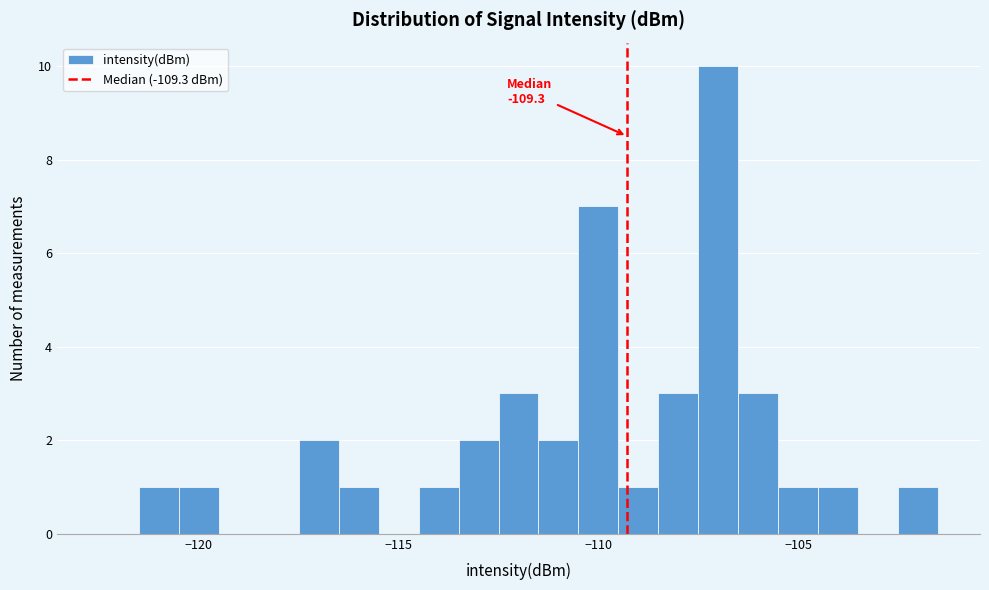

Around what value on the x-axis is the tallest bar? Give the approximate position of its centre, as read against the axis.

-107.0